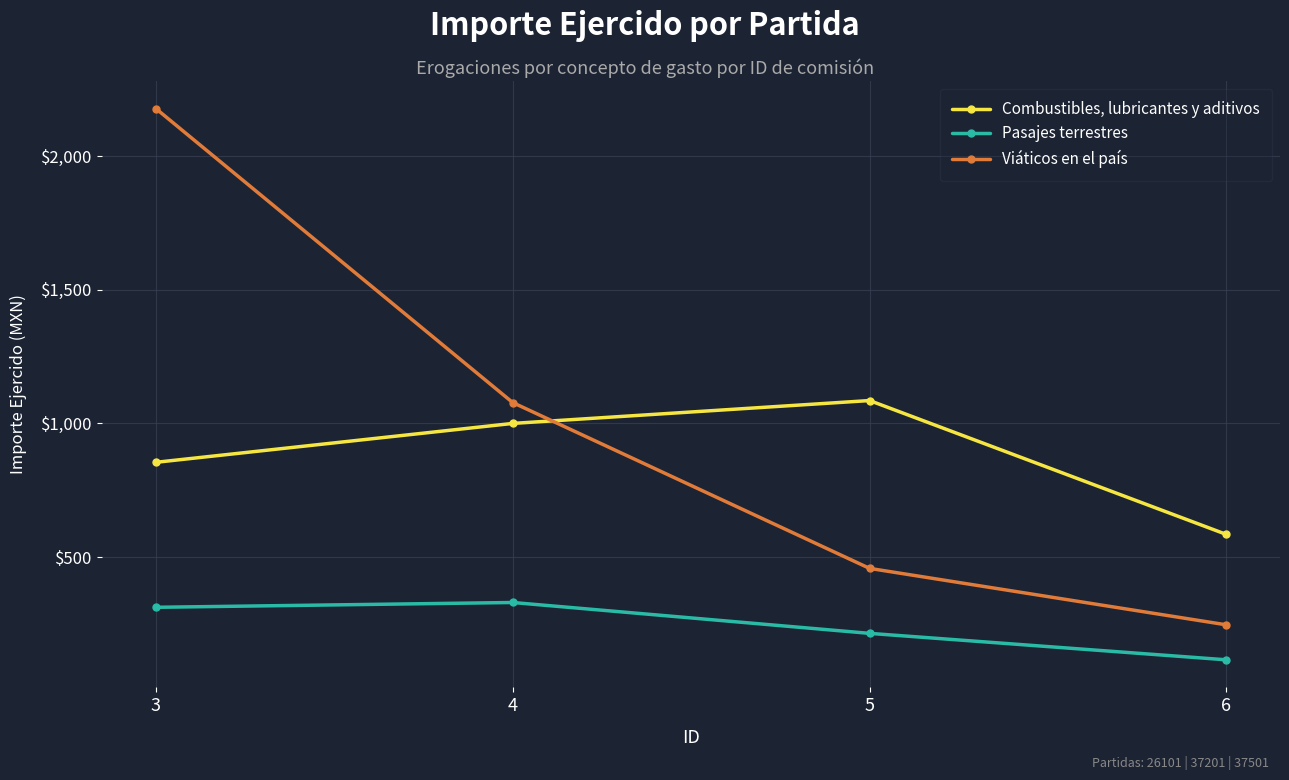

Which series has the largest total across all categories?

Viáticos en el país